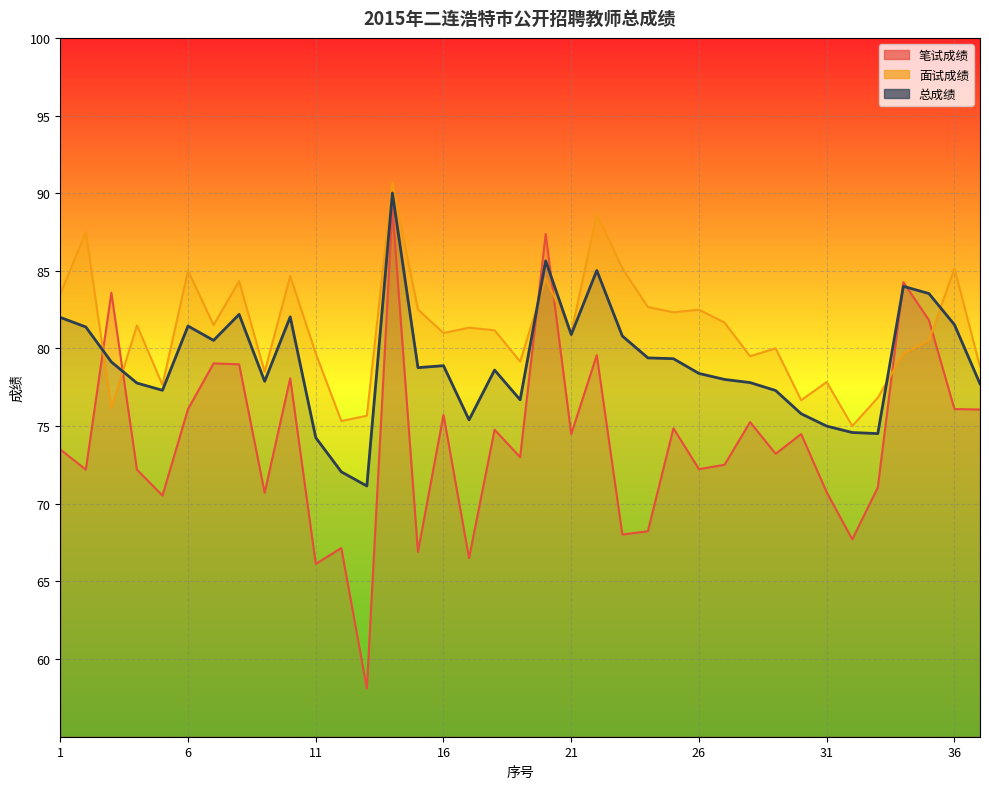

Is it true that 总成绩 equals 21.2 at 15?

False